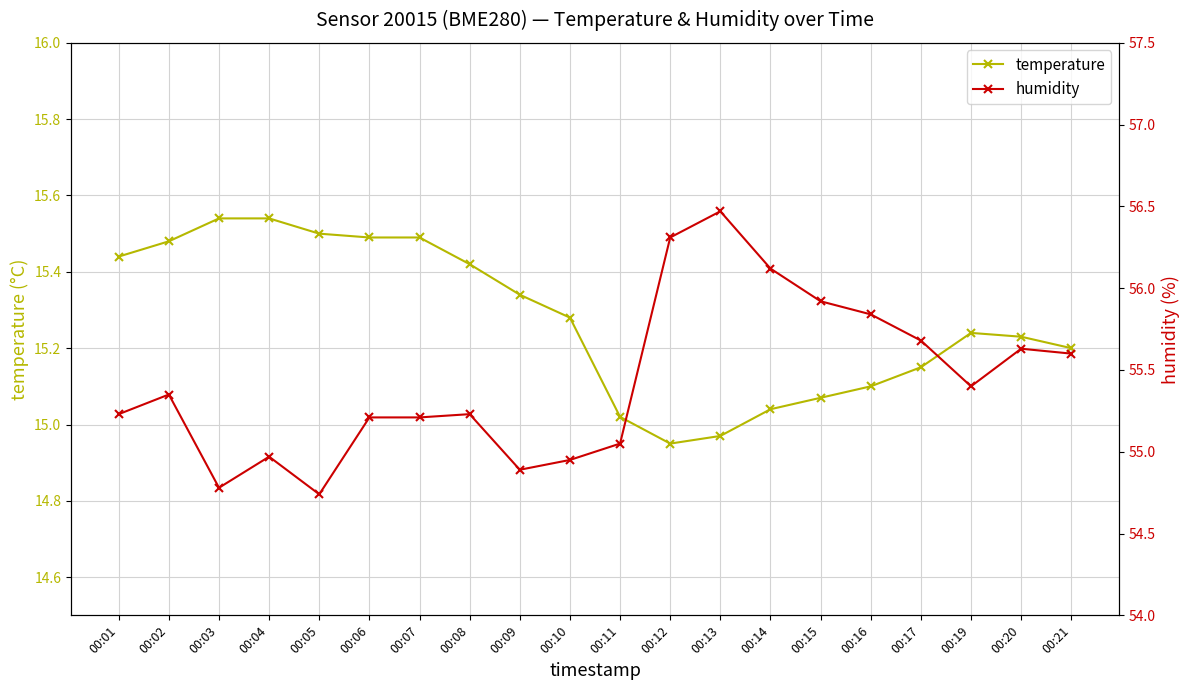

What is the difference between the maximum and minimum values in the temperature series?

0.6